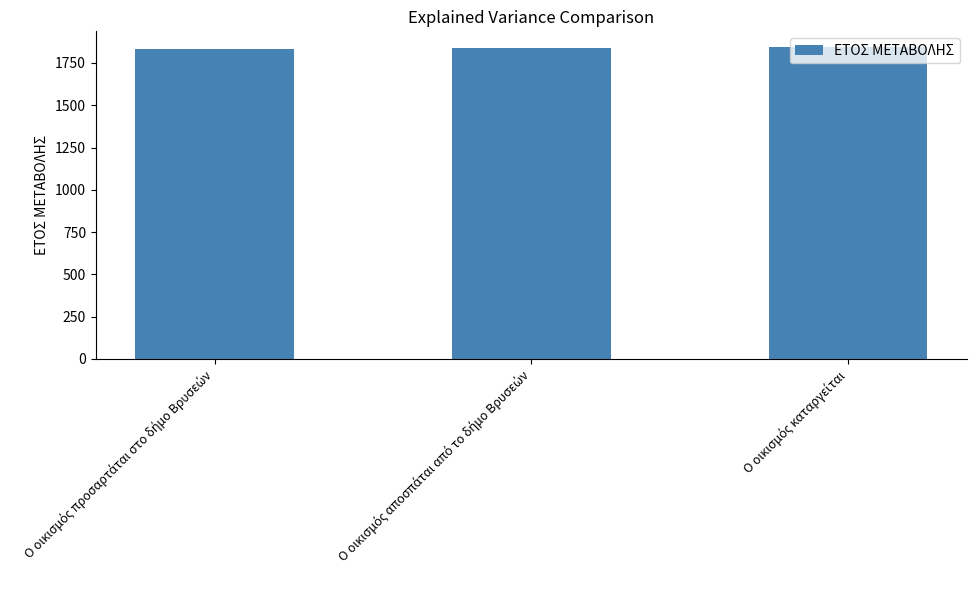

How many distinct data groups are displayed?

1